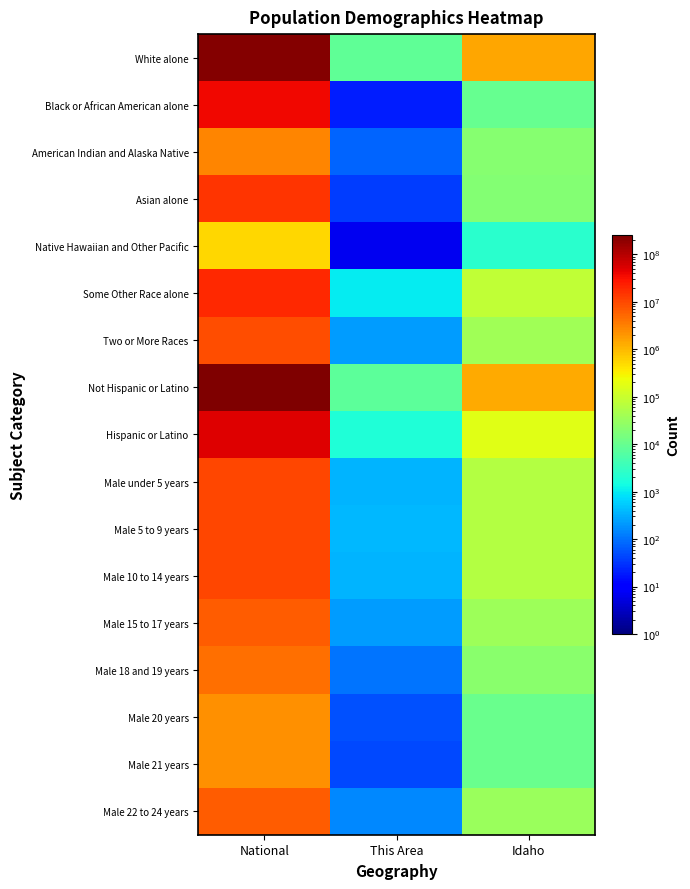

Reading left to right, extract all data points from this chart.

White alone: National=223553265	This Area=8262	Idaho=1396487
Black or African American alone: National=38929319	This Area=20	Idaho=9810
American Indian and Alaska Native: National=2932248	This Area=76	Idaho=21441
Asian alone: National=14674252	This Area=37	Idaho=19069
Native Hawaiian and Other Pacific: National=540013	This Area=7	Idaho=2317
Some Other Race alone: National=19107368	This Area=1007	Idaho=79523
Two or More Races: National=9009073	This Area=217	Idaho=38935
Not Hispanic or Latino: National=258267944	This Area=7826	Idaho=1391681
Hispanic or Latino: National=50477594	This Area=1800	Idaho=175901
Male under 5 years: National=10319427	This Area=346	Idaho=62468
Male 5 to 9 years: National=10389638	This Area=381	Idaho=61887
Male 10 to 14 years: National=10579862	This Area=356	Idaho=60104
Male 15 to 17 years: National=6656209	This Area=224	Idaho=35788
Male 18 and 19 years: National=4647457	This Area=108	Idaho=23148
Male 20 years: National=2308319	This Area=52	Idaho=10616
Male 21 years: National=2223198	This Area=44	Idaho=10798
Male 22 to 24 years: National=6482659	This Area=159	Idaho=33368